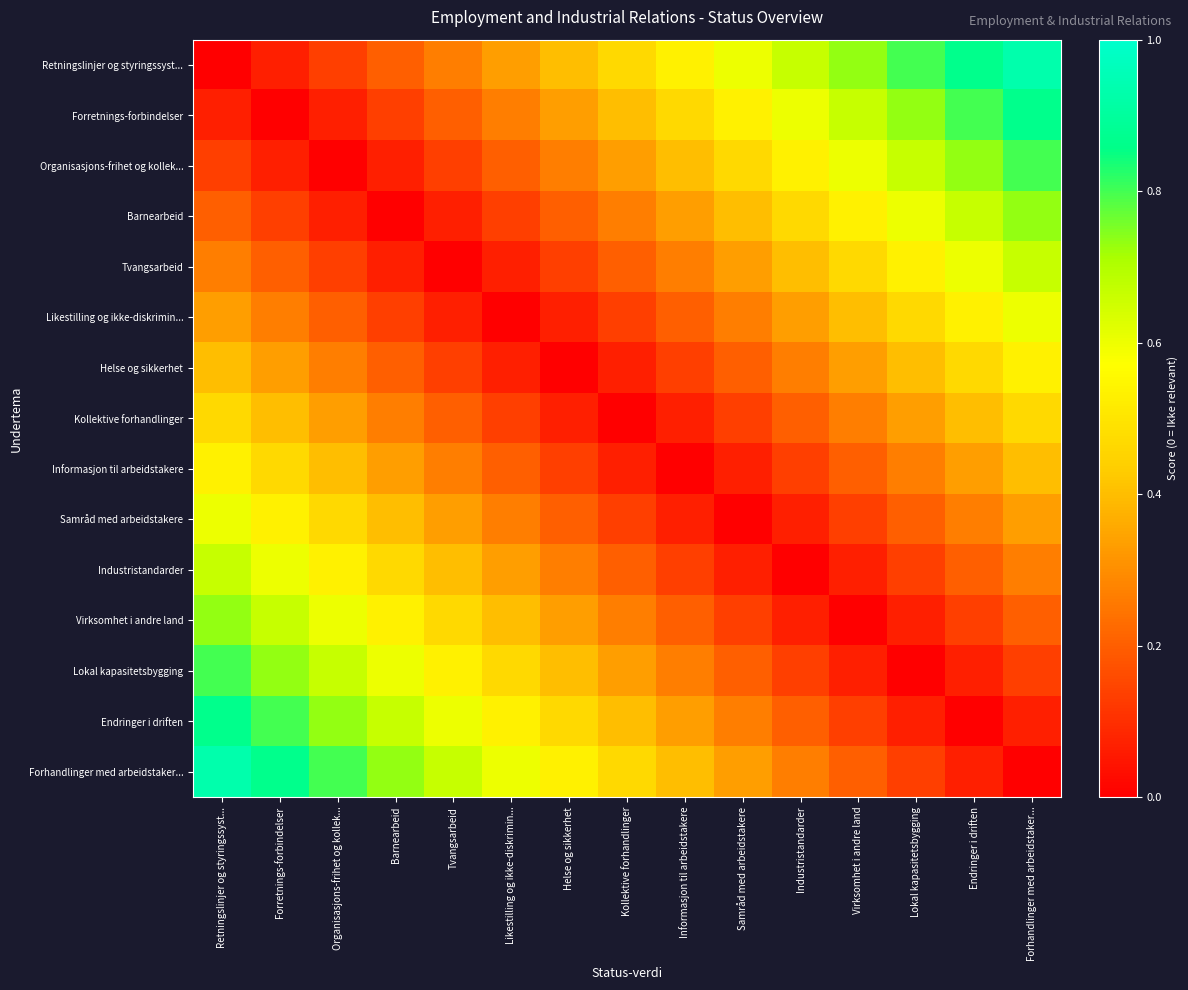

Reading left to right, transcribe all the data shown in this chart.

Retningslinjer og styringssyst...: Retningslinjer og styringssyst...=0.0	Forretnings-forbindelser=0.1	Organisasjons-frihet og kollek...=0.1	Barnearbeid=0.2	Tvangsarbeid=0.3	Likestilling og ikke-diskrimin...=0.3	Helse og sikkerhet=0.4	Kollektive forhandlinger=0.5	Informasjon til arbeidstakere=0.5	Samråd med arbeidstakere=0.6	Industristandarder=0.7	Virksomhet i andre land=0.7	Lokal kapasitetsbygging=0.8	Endringer i driften=0.9	Forhandlinger med arbeidstaker...=0.9
Forretnings-forbindelser: Retningslinjer og styringssyst...=0.1	Forretnings-forbindelser=0.0	Organisasjons-frihet og kollek...=0.1	Barnearbeid=0.1	Tvangsarbeid=0.2	Likestilling og ikke-diskrimin...=0.3	Helse og sikkerhet=0.3	Kollektive forhandlinger=0.4	Informasjon til arbeidstakere=0.5	Samråd med arbeidstakere=0.5	Industristandarder=0.6	Virksomhet i andre land=0.7	Lokal kapasitetsbygging=0.7	Endringer i driften=0.8	Forhandlinger med arbeidstaker...=0.9
Organisasjons-frihet og kollek...: Retningslinjer og styringssyst...=0.1	Forretnings-forbindelser=0.1	Organisasjons-frihet og kollek...=0.0	Barnearbeid=0.1	Tvangsarbeid=0.1	Likestilling og ikke-diskrimin...=0.2	Helse og sikkerhet=0.3	Kollektive forhandlinger=0.3	Informasjon til arbeidstakere=0.4	Samråd med arbeidstakere=0.5	Industristandarder=0.5	Virksomhet i andre land=0.6	Lokal kapasitetsbygging=0.7	Endringer i driften=0.7	Forhandlinger med arbeidstaker...=0.8
Barnearbeid: Retningslinjer og styringssyst...=0.2	Forretnings-forbindelser=0.1	Organisasjons-frihet og kollek...=0.1	Barnearbeid=0.0	Tvangsarbeid=0.1	Likestilling og ikke-diskrimin...=0.1	Helse og sikkerhet=0.2	Kollektive forhandlinger=0.3	Informasjon til arbeidstakere=0.3	Samråd med arbeidstakere=0.4	Industristandarder=0.5	Virksomhet i andre land=0.5	Lokal kapasitetsbygging=0.6	Endringer i driften=0.7	Forhandlinger med arbeidstaker...=0.7
Tvangsarbeid: Retningslinjer og styringssyst...=0.3	Forretnings-forbindelser=0.2	Organisasjons-frihet og kollek...=0.1	Barnearbeid=0.1	Tvangsarbeid=0.0	Likestilling og ikke-diskrimin...=0.1	Helse og sikkerhet=0.1	Kollektive forhandlinger=0.2	Informasjon til arbeidstakere=0.3	Samråd med arbeidstakere=0.3	Industristandarder=0.4	Virksomhet i andre land=0.5	Lokal kapasitetsbygging=0.5	Endringer i driften=0.6	Forhandlinger med arbeidstaker...=0.7
Likestilling og ikke-diskrimin...: Retningslinjer og styringssyst...=0.3	Forretnings-forbindelser=0.3	Organisasjons-frihet og kollek...=0.2	Barnearbeid=0.1	Tvangsarbeid=0.1	Likestilling og ikke-diskrimin...=0.0	Helse og sikkerhet=0.1	Kollektive forhandlinger=0.1	Informasjon til arbeidstakere=0.2	Samråd med arbeidstakere=0.3	Industristandarder=0.3	Virksomhet i andre land=0.4	Lokal kapasitetsbygging=0.5	Endringer i driften=0.5	Forhandlinger med arbeidstaker...=0.6
Helse og sikkerhet: Retningslinjer og styringssyst...=0.4	Forretnings-forbindelser=0.3	Organisasjons-frihet og kollek...=0.3	Barnearbeid=0.2	Tvangsarbeid=0.1	Likestilling og ikke-diskrimin...=0.1	Helse og sikkerhet=0.0	Kollektive forhandlinger=0.1	Informasjon til arbeidstakere=0.1	Samråd med arbeidstakere=0.2	Industristandarder=0.3	Virksomhet i andre land=0.3	Lokal kapasitetsbygging=0.4	Endringer i driften=0.5	Forhandlinger med arbeidstaker...=0.5
Kollektive forhandlinger: Retningslinjer og styringssyst...=0.5	Forretnings-forbindelser=0.4	Organisasjons-frihet og kollek...=0.3	Barnearbeid=0.3	Tvangsarbeid=0.2	Likestilling og ikke-diskrimin...=0.1	Helse og sikkerhet=0.1	Kollektive forhandlinger=0.0	Informasjon til arbeidstakere=0.1	Samråd med arbeidstakere=0.1	Industristandarder=0.2	Virksomhet i andre land=0.3	Lokal kapasitetsbygging=0.3	Endringer i driften=0.4	Forhandlinger med arbeidstaker...=0.5
Informasjon til arbeidstakere: Retningslinjer og styringssyst...=0.5	Forretnings-forbindelser=0.5	Organisasjons-frihet og kollek...=0.4	Barnearbeid=0.3	Tvangsarbeid=0.3	Likestilling og ikke-diskrimin...=0.2	Helse og sikkerhet=0.1	Kollektive forhandlinger=0.1	Informasjon til arbeidstakere=0.0	Samråd med arbeidstakere=0.1	Industristandarder=0.1	Virksomhet i andre land=0.2	Lokal kapasitetsbygging=0.3	Endringer i driften=0.3	Forhandlinger med arbeidstaker...=0.4
Samråd med arbeidstakere: Retningslinjer og styringssyst...=0.6	Forretnings-forbindelser=0.5	Organisasjons-frihet og kollek...=0.5	Barnearbeid=0.4	Tvangsarbeid=0.3	Likestilling og ikke-diskrimin...=0.3	Helse og sikkerhet=0.2	Kollektive forhandlinger=0.1	Informasjon til arbeidstakere=0.1	Samråd med arbeidstakere=0.0	Industristandarder=0.1	Virksomhet i andre land=0.1	Lokal kapasitetsbygging=0.2	Endringer i driften=0.3	Forhandlinger med arbeidstaker...=0.3
Industristandarder: Retningslinjer og styringssyst...=0.7	Forretnings-forbindelser=0.6	Organisasjons-frihet og kollek...=0.5	Barnearbeid=0.5	Tvangsarbeid=0.4	Likestilling og ikke-diskrimin...=0.3	Helse og sikkerhet=0.3	Kollektive forhandlinger=0.2	Informasjon til arbeidstakere=0.1	Samråd med arbeidstakere=0.1	Industristandarder=0.0	Virksomhet i andre land=0.1	Lokal kapasitetsbygging=0.1	Endringer i driften=0.2	Forhandlinger med arbeidstaker...=0.3
Virksomhet i andre land: Retningslinjer og styringssyst...=0.7	Forretnings-forbindelser=0.7	Organisasjons-frihet og kollek...=0.6	Barnearbeid=0.5	Tvangsarbeid=0.5	Likestilling og ikke-diskrimin...=0.4	Helse og sikkerhet=0.3	Kollektive forhandlinger=0.3	Informasjon til arbeidstakere=0.2	Samråd med arbeidstakere=0.1	Industristandarder=0.1	Virksomhet i andre land=0.0	Lokal kapasitetsbygging=0.1	Endringer i driften=0.1	Forhandlinger med arbeidstaker...=0.2
Lokal kapasitetsbygging: Retningslinjer og styringssyst...=0.8	Forretnings-forbindelser=0.7	Organisasjons-frihet og kollek...=0.7	Barnearbeid=0.6	Tvangsarbeid=0.5	Likestilling og ikke-diskrimin...=0.5	Helse og sikkerhet=0.4	Kollektive forhandlinger=0.3	Informasjon til arbeidstakere=0.3	Samråd med arbeidstakere=0.2	Industristandarder=0.1	Virksomhet i andre land=0.1	Lokal kapasitetsbygging=0.0	Endringer i driften=0.1	Forhandlinger med arbeidstaker...=0.1
Endringer i driften: Retningslinjer og styringssyst...=0.9	Forretnings-forbindelser=0.8	Organisasjons-frihet og kollek...=0.7	Barnearbeid=0.7	Tvangsarbeid=0.6	Likestilling og ikke-diskrimin...=0.5	Helse og sikkerhet=0.5	Kollektive forhandlinger=0.4	Informasjon til arbeidstakere=0.3	Samråd med arbeidstakere=0.3	Industristandarder=0.2	Virksomhet i andre land=0.1	Lokal kapasitetsbygging=0.1	Endringer i driften=0.0	Forhandlinger med arbeidstaker...=0.1
Forhandlinger med arbeidstaker...: Retningslinjer og styringssyst...=0.9	Forretnings-forbindelser=0.9	Organisasjons-frihet og kollek...=0.8	Barnearbeid=0.7	Tvangsarbeid=0.7	Likestilling og ikke-diskrimin...=0.6	Helse og sikkerhet=0.5	Kollektive forhandlinger=0.5	Informasjon til arbeidstakere=0.4	Samråd med arbeidstakere=0.3	Industristandarder=0.3	Virksomhet i andre land=0.2	Lokal kapasitetsbygging=0.1	Endringer i driften=0.1	Forhandlinger med arbeidstaker...=0.0